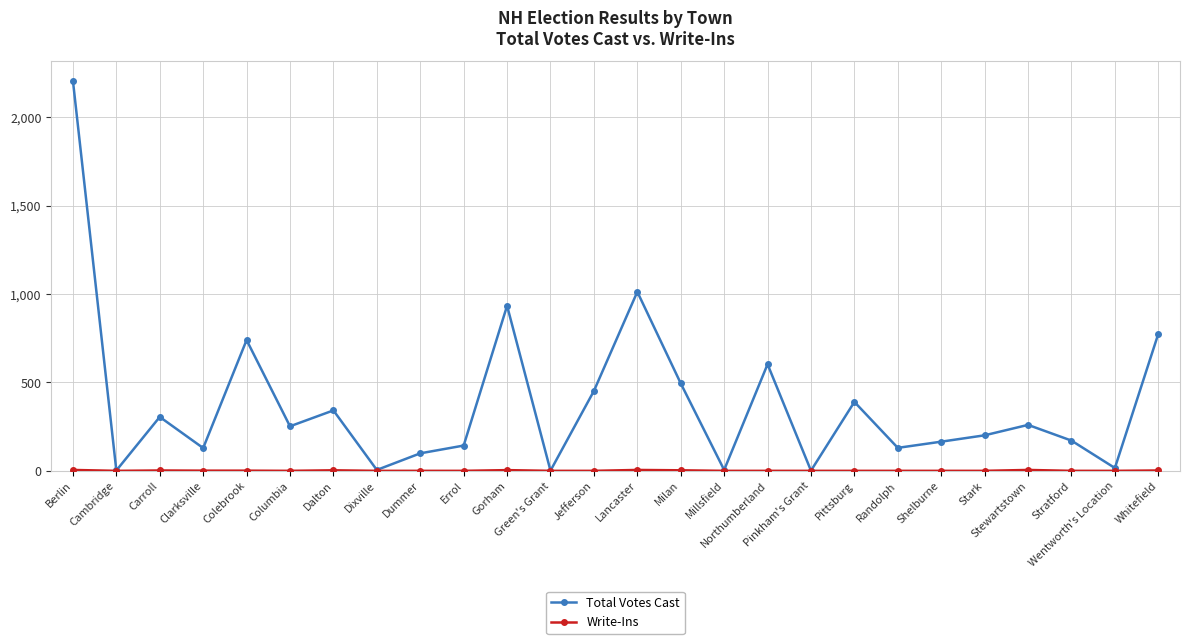

How many distinct data groups are displayed?

2